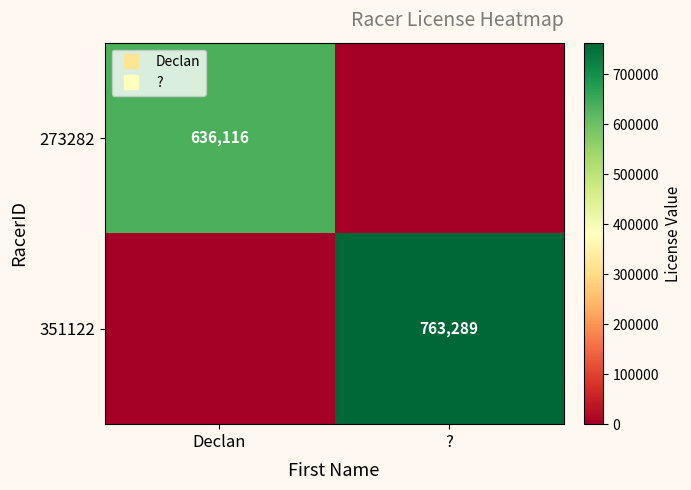

What is the difference between the 351122 values at ? and Declan?

763289